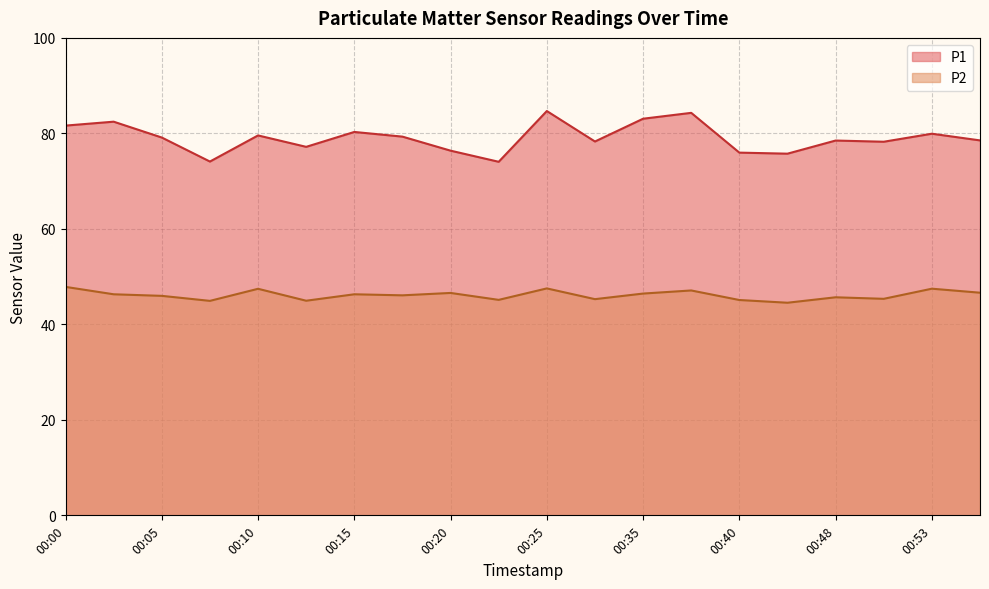

What is the difference between the maximum and second lowest values in the P2 series?

2.9